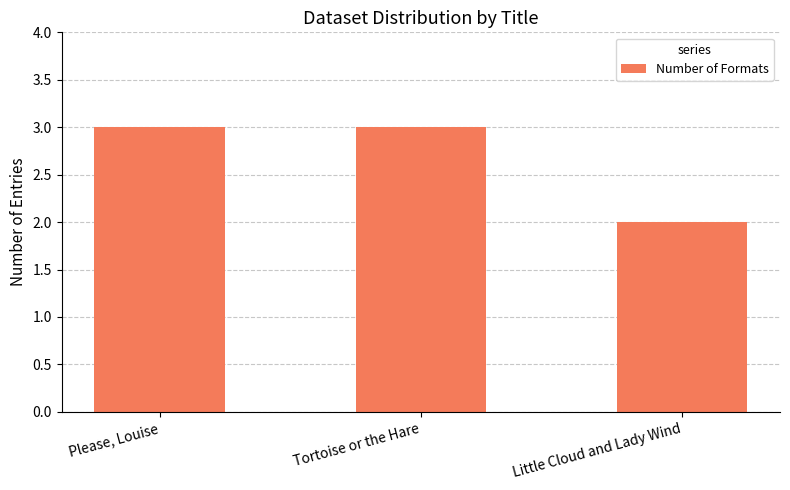

At which category does the chart reach its minimum across all series?

Little Cloud and Lady Wind